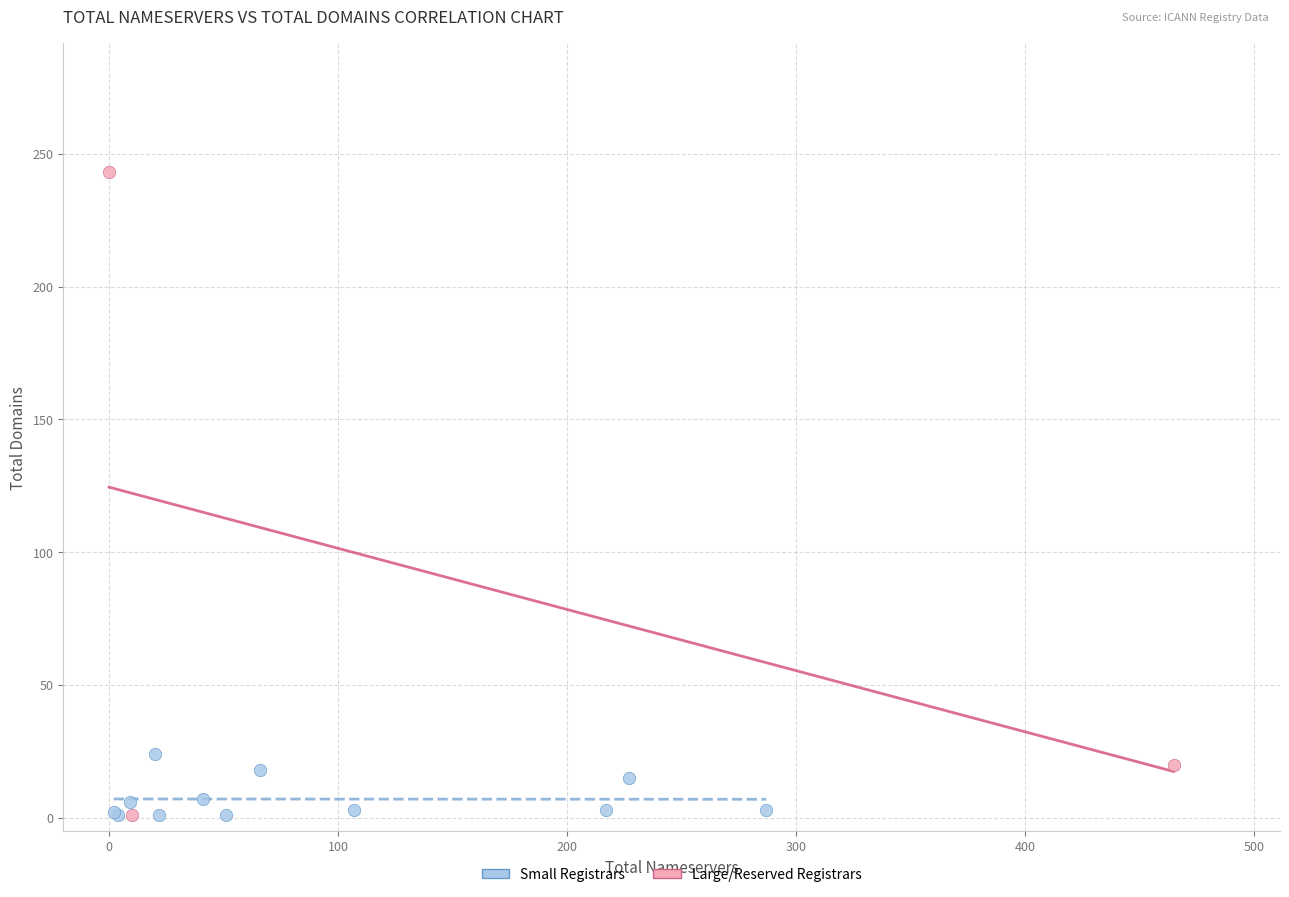

Which series contains the highest Y value?

Large/Reserved Registrars